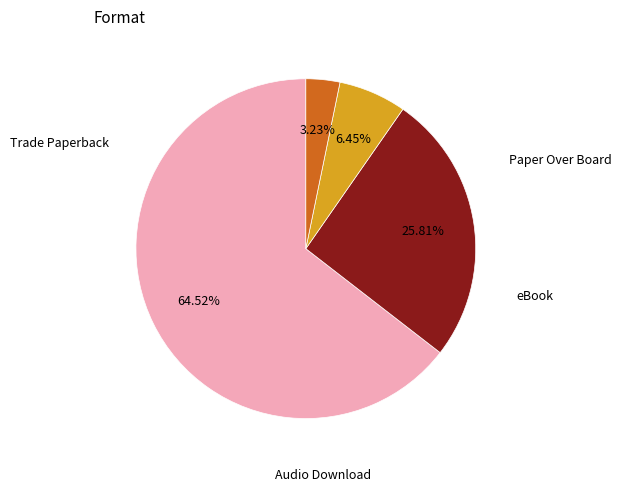

What percentage is the Paper Over Board slice, to the nearest percent?

3%